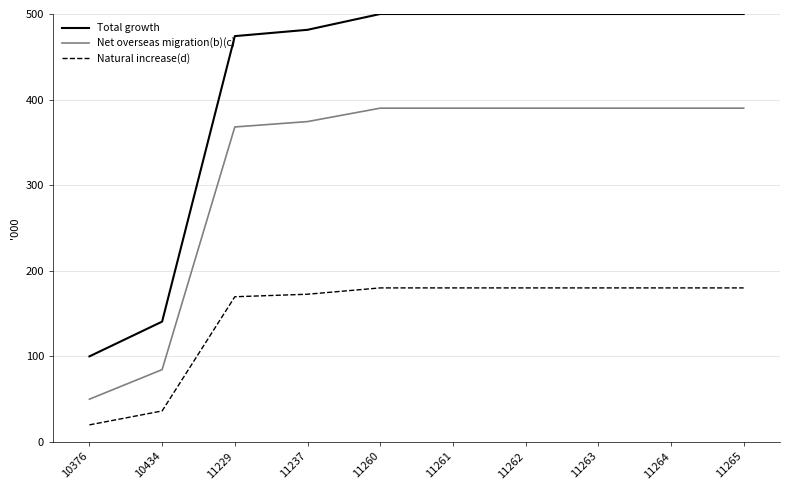

Between 10376 and 11264, which series saw the biggest shift?

Total growth